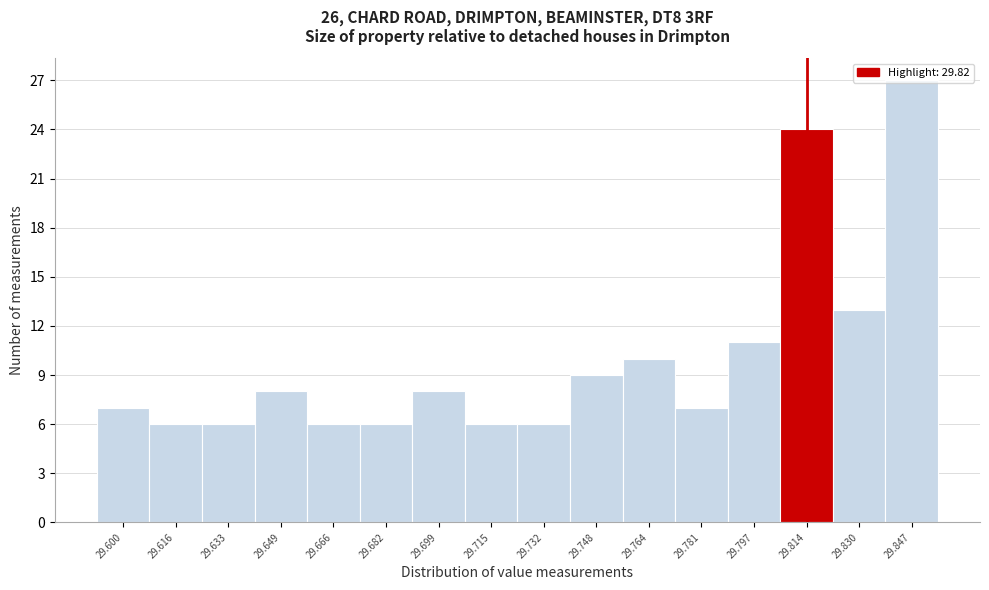

What is the change in value from 29.600 to 29.797?

+4